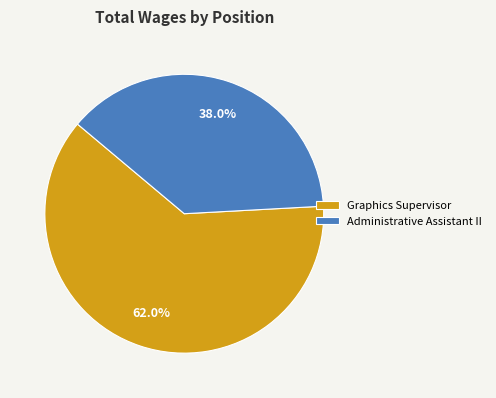

How many slices are in this pie chart?

2